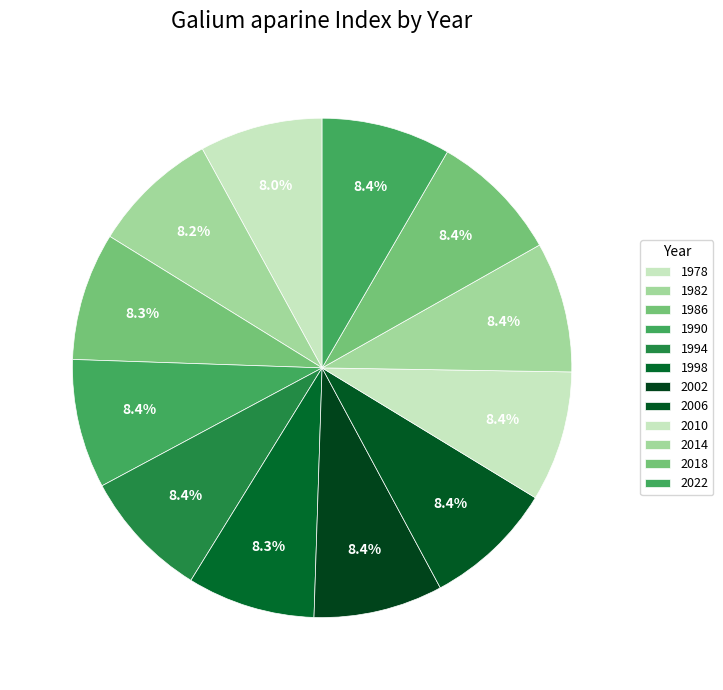

Does 1978 account for over 50% of the chart?

No